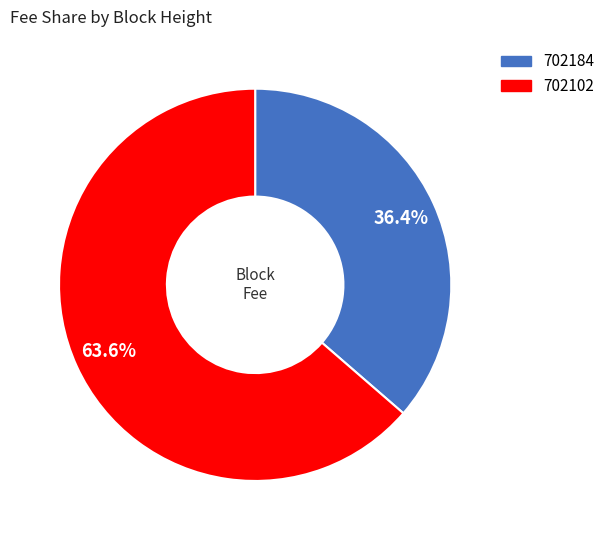

What percentage is the 702184 slice, to the nearest percent?

36%